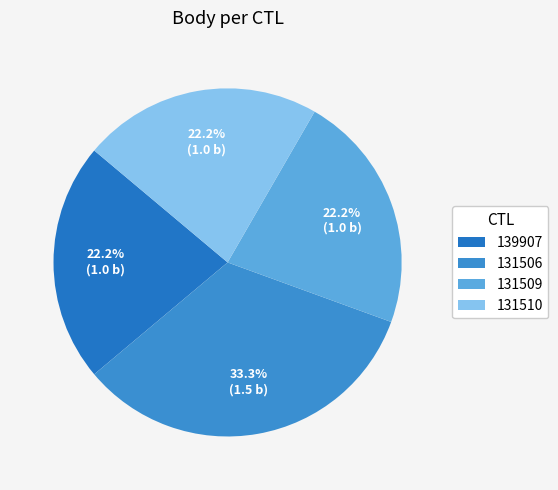

To the nearest percent, what is the average slice percentage?

25%